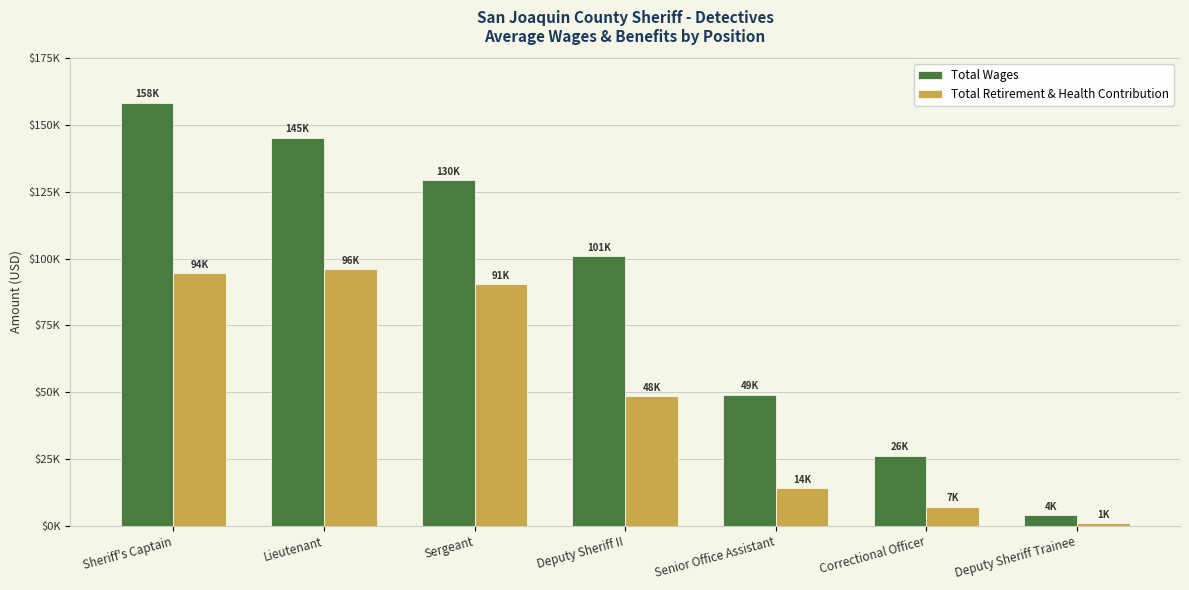

At which category does the chart reach its minimum across all series?

Deputy Sheriff Trainee